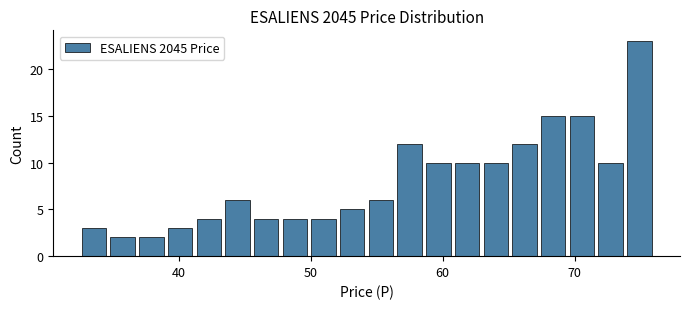

Around what value on the x-axis is the tallest bar? Give the approximate position of its centre, as read against the axis.

75